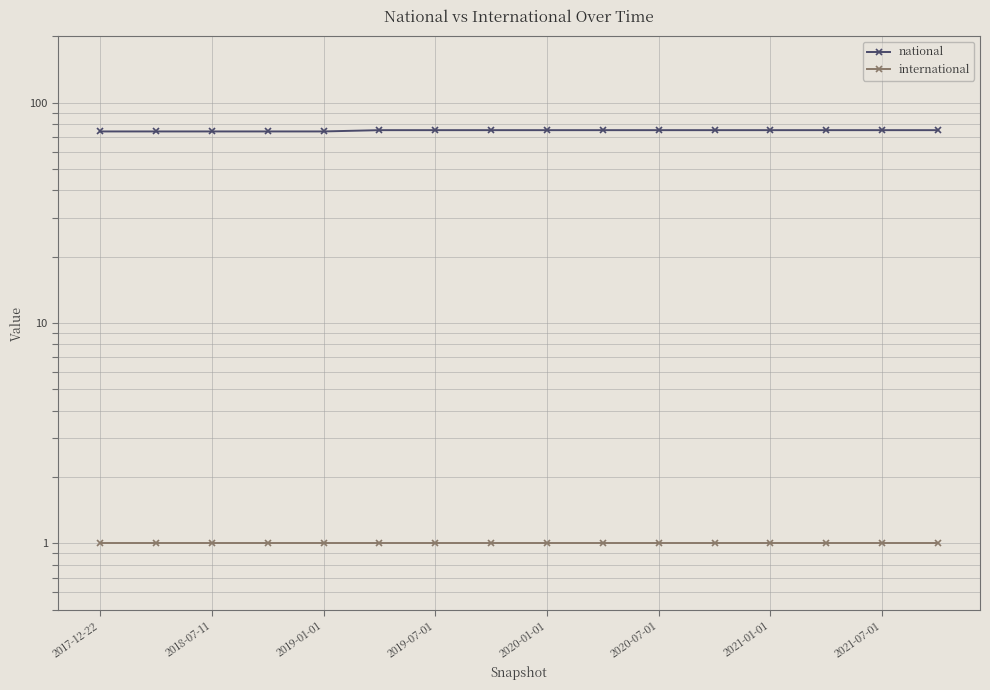

True or false: international and national intersect in this chart.

False